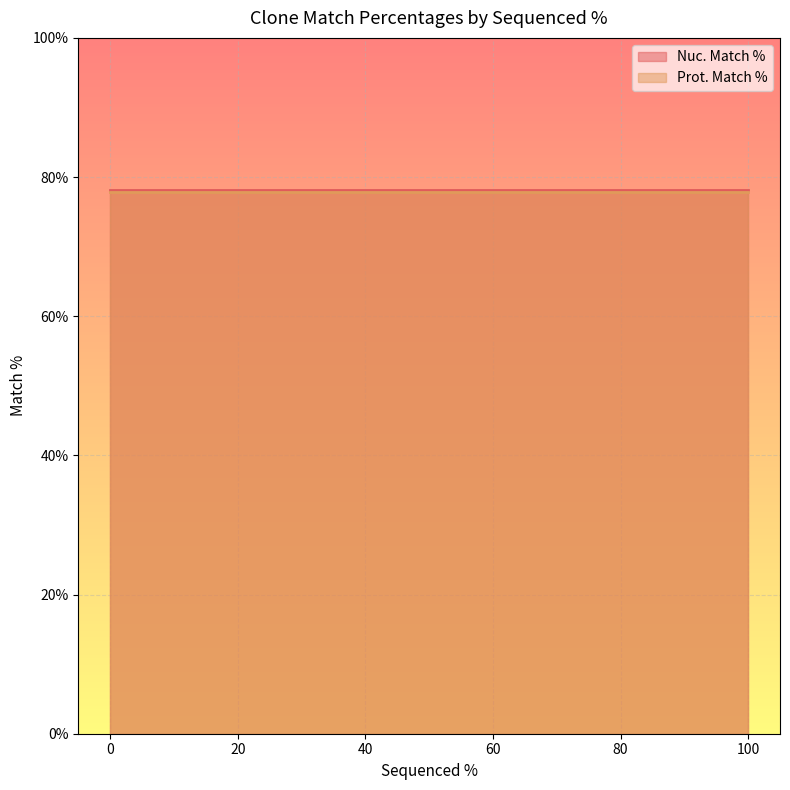

At how many categories does at least one series exceed 77?

3